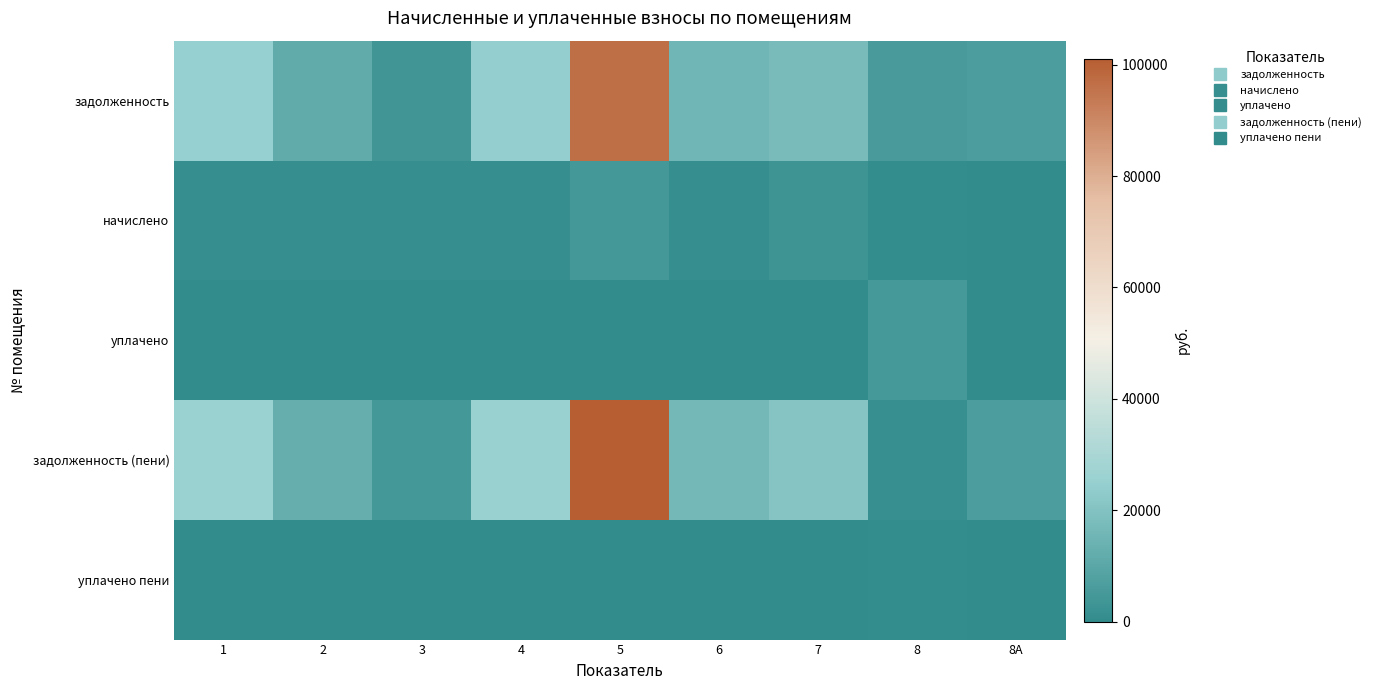

At how many categories does at least one series exceed 21295?

3